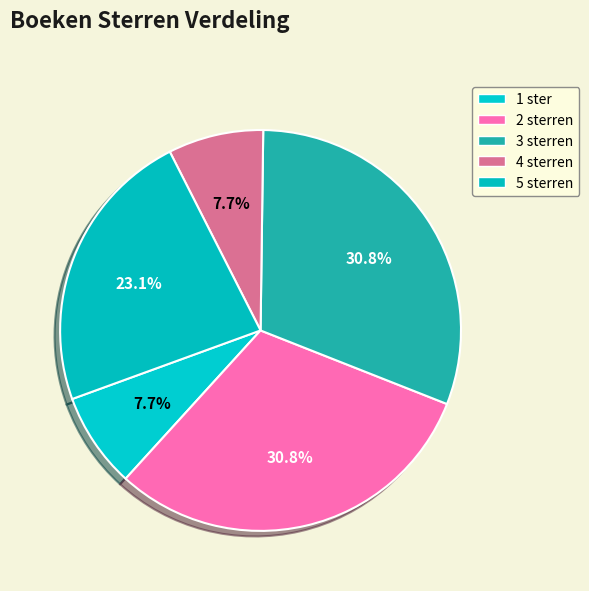

What is the ratio of the value at 3 sterren to the value at 1 ster?

4.0